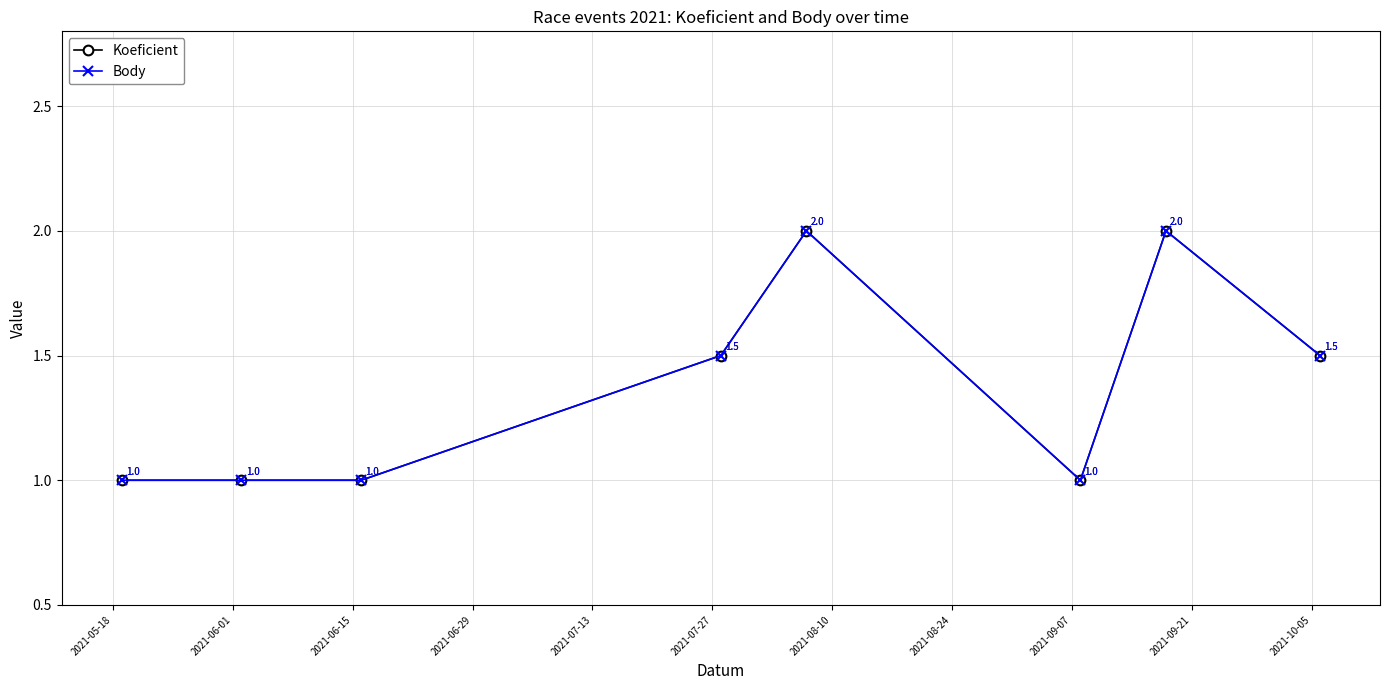

Does the chart have visible grid lines?

Yes